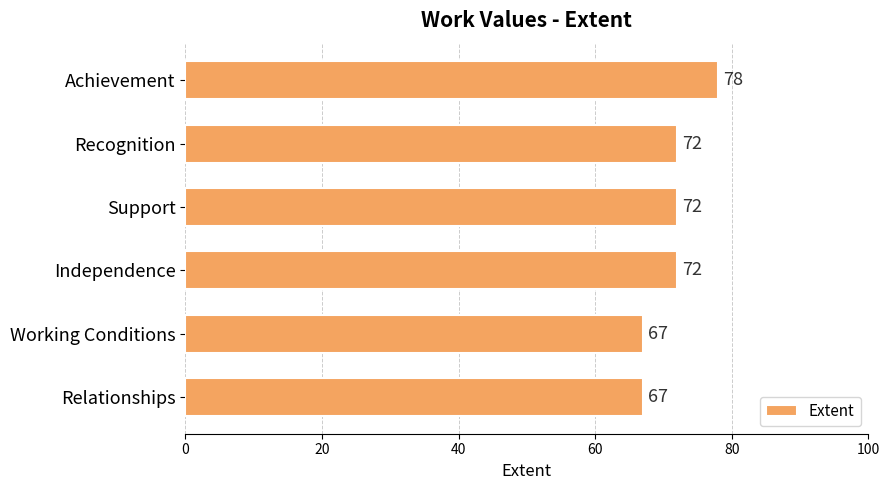

Reading top to bottom, list all the values displayed in this chart.

Achievement=78	Recognition=72	Support=72	Independence=72	Working Conditions=67	Relationships=67